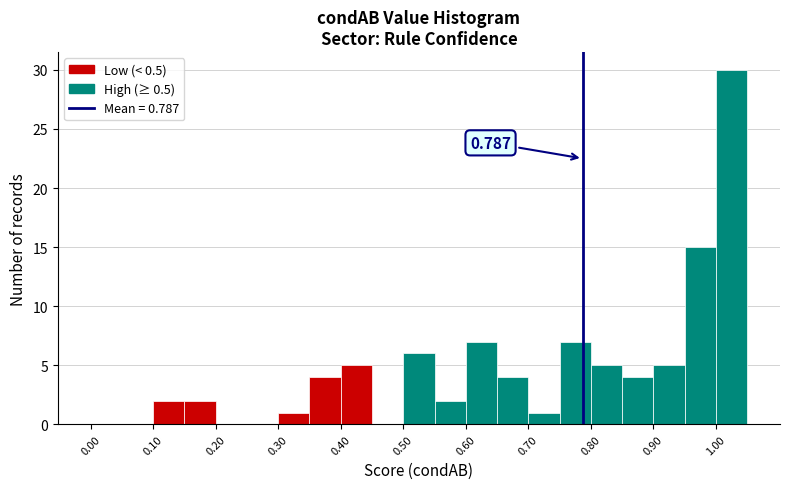

Over which range of the x-axis is the bar tallest?

1.00 to 1.05